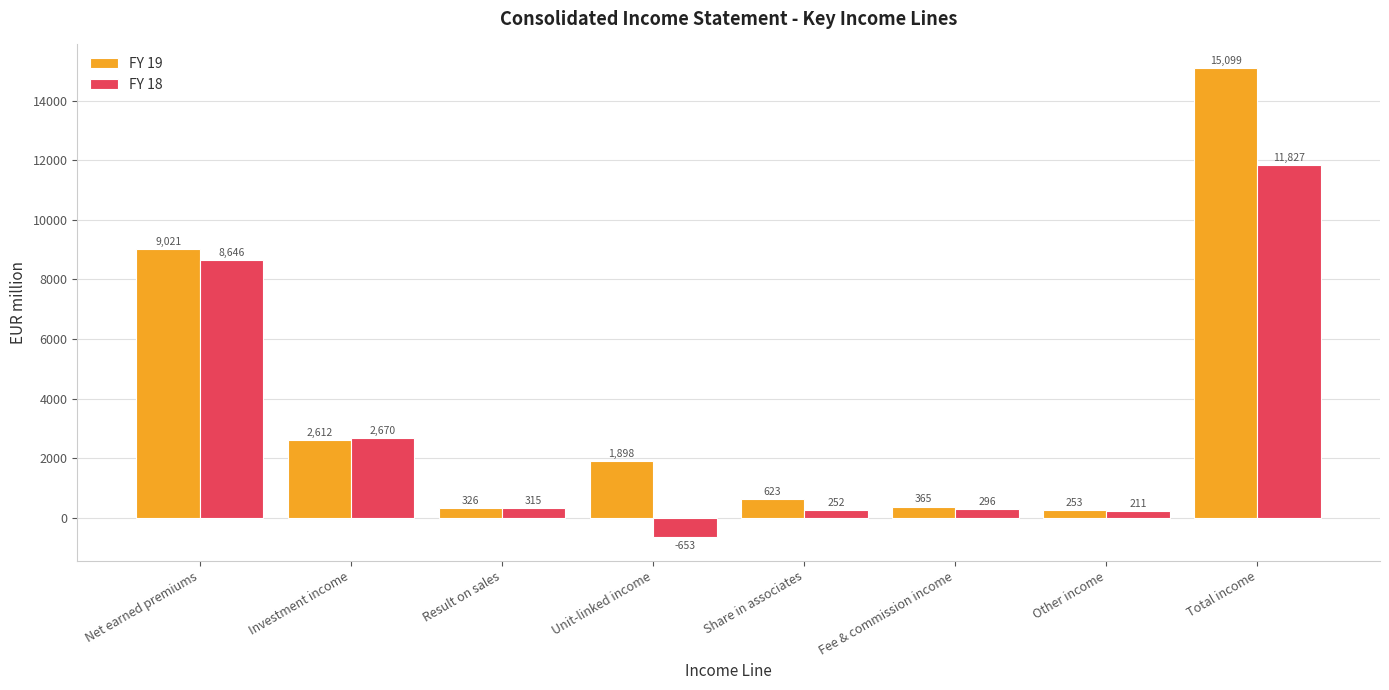

How many categories are shown in the chart?

8